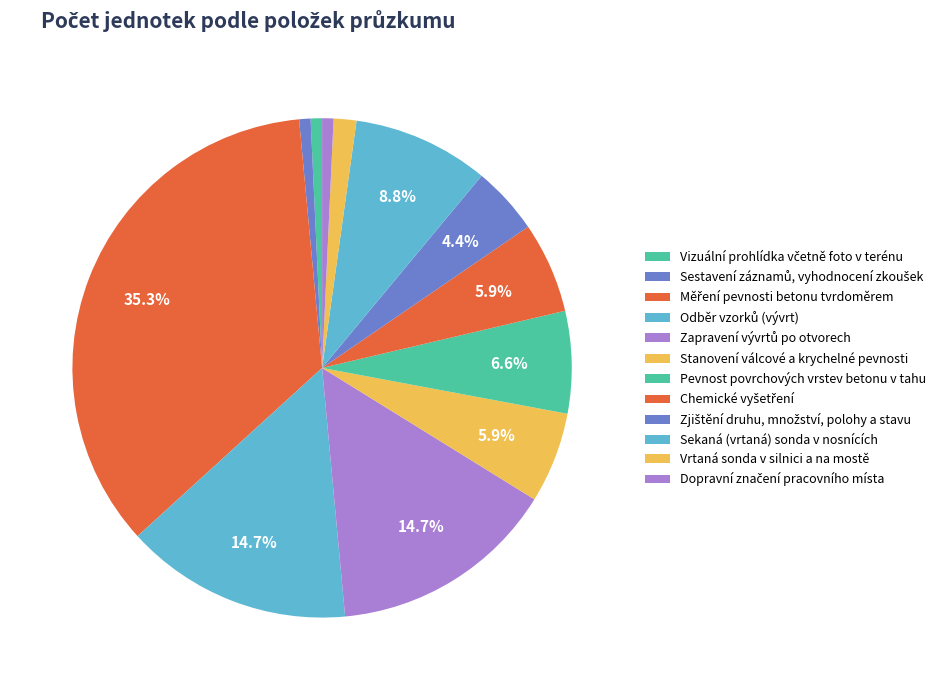

How many slices are in this pie chart?

12